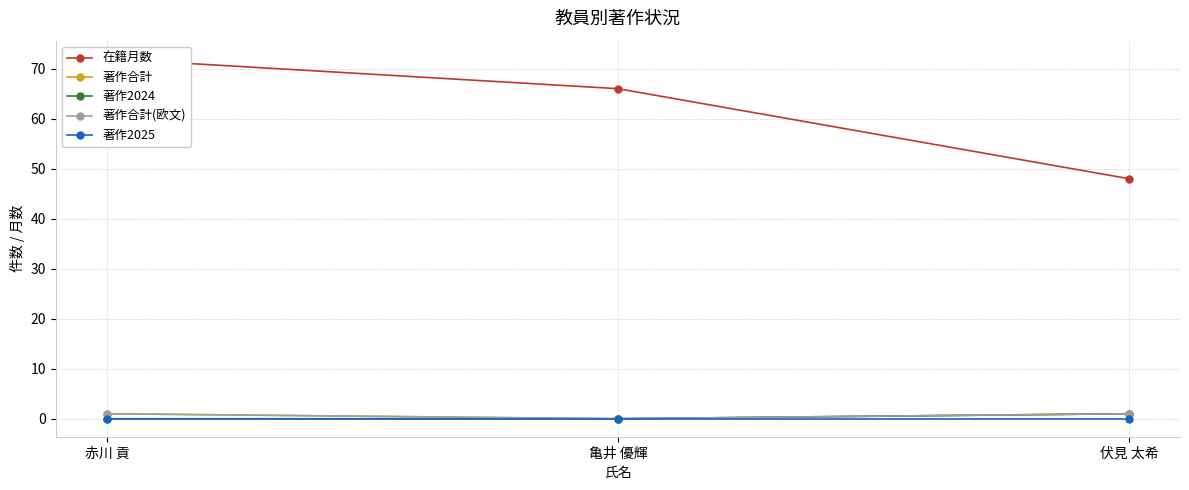

What is the approximate value of 著作合計(欧文) at 伏見 太希?

1